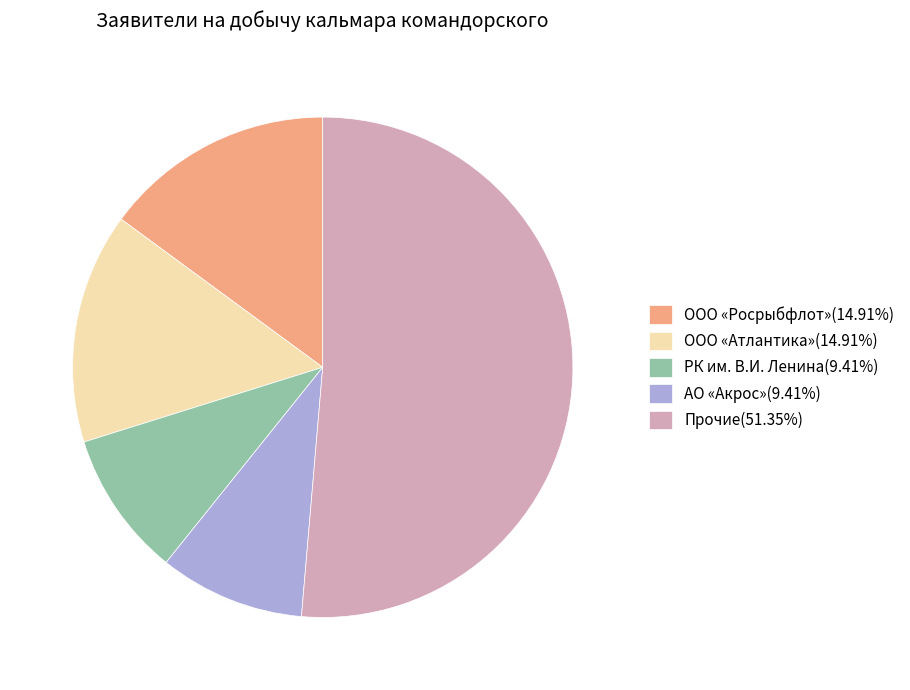

Combined, do ООО «Атлантика»(14.91%) and Прочие(51.35%) account for over 50%?

Yes